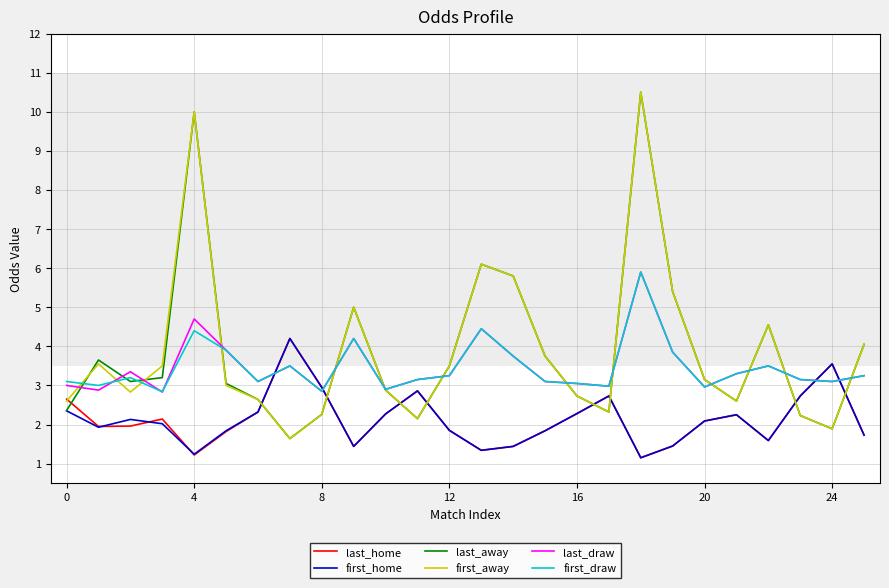

What is the highest value of the first_home series?

4.2